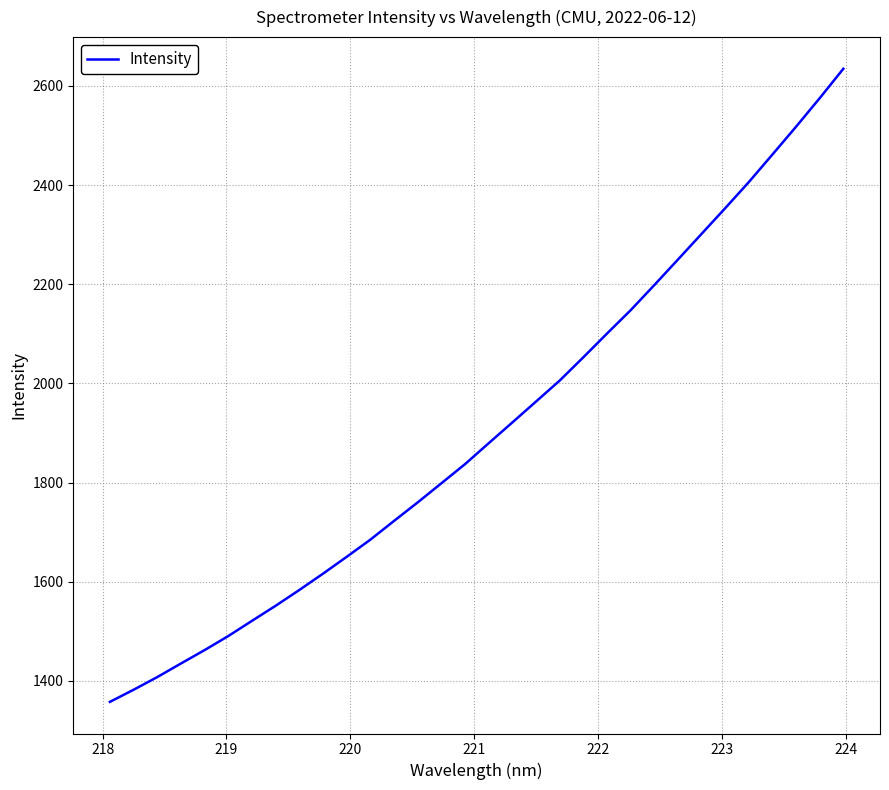

What is the greatest value displayed?

2634.6